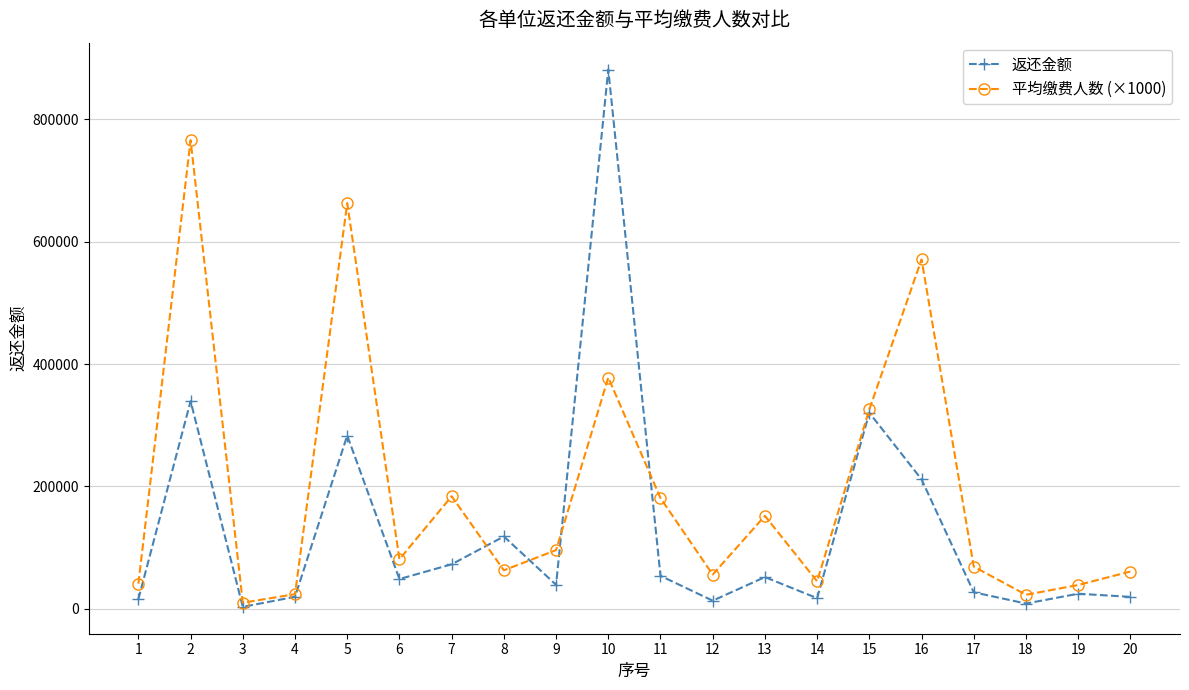

What is the average value of the 返还金额 series?

128531.1